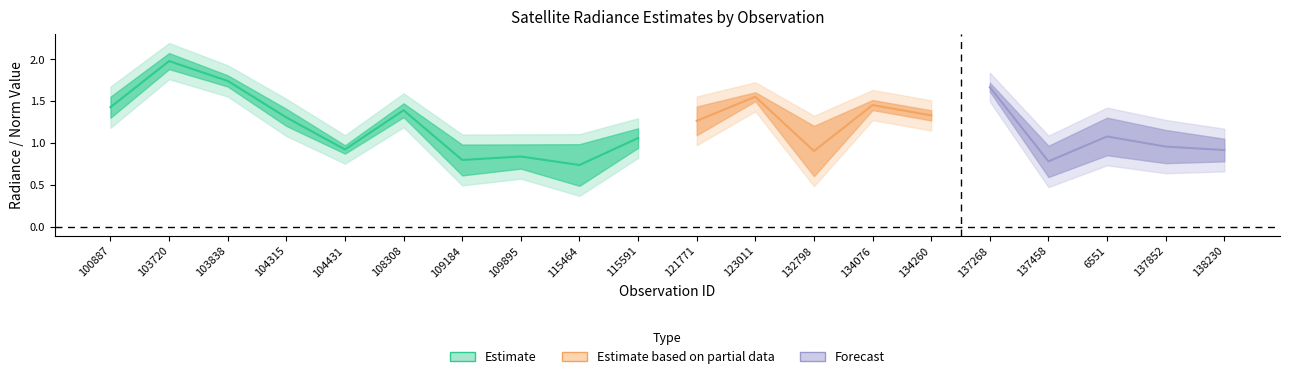

Is it true that rade9_aggzone_norm equals 2.2 at 100887?

False